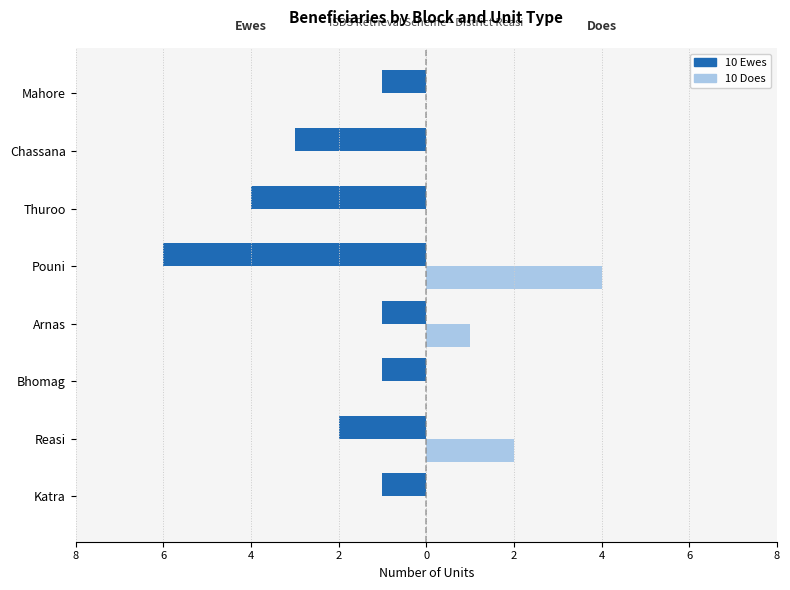

What are all the series names shown in the legend?

10 Ewes, 10 Does